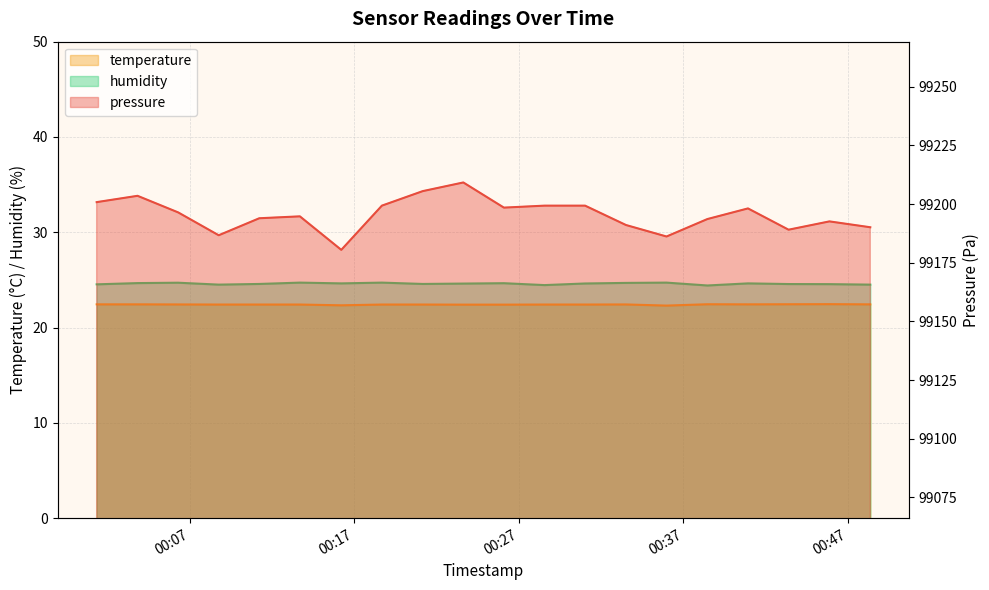

What is the average value of the temperature series?

22.4